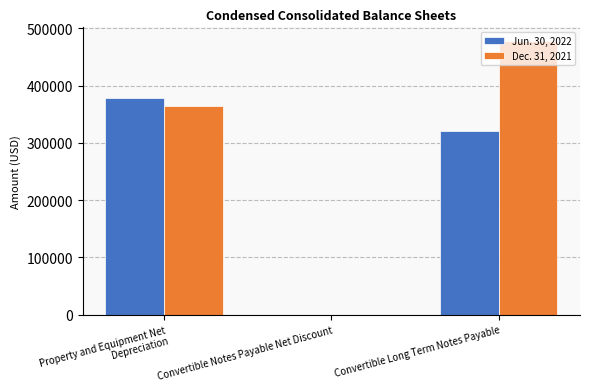

What is the greatest value displayed?

477634